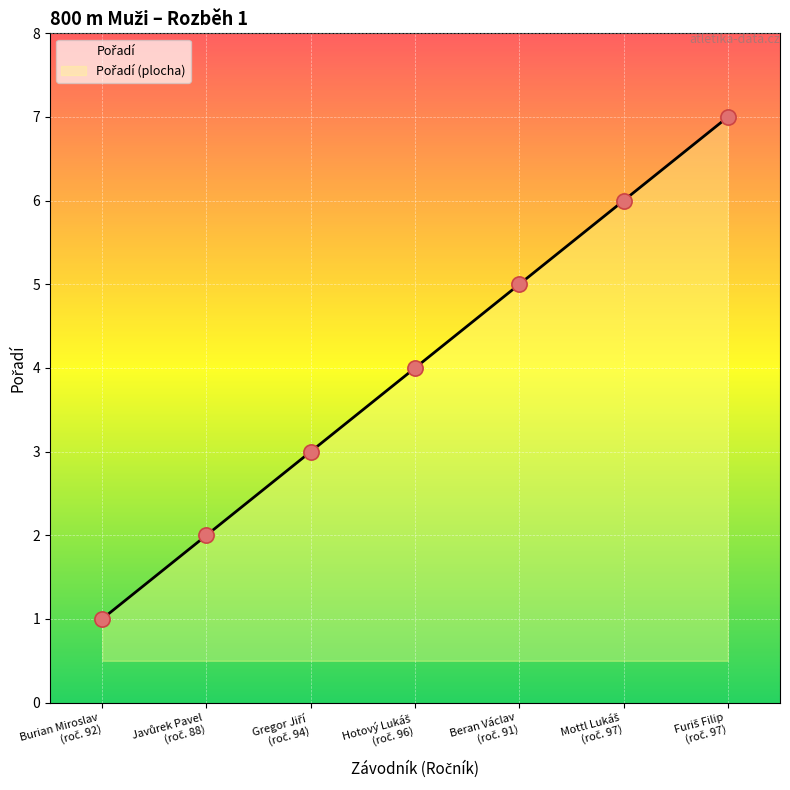

Approximately how many times larger is the value at Gregor Jiří (roč. 94) compared to Mottl Lukáš (roč. 97)?

0.5